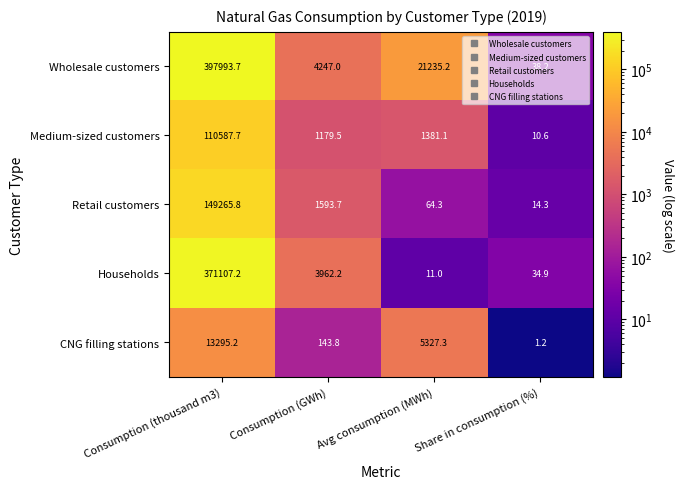

At which category is the sum across all series the highest?

Consumption (thousand m3)